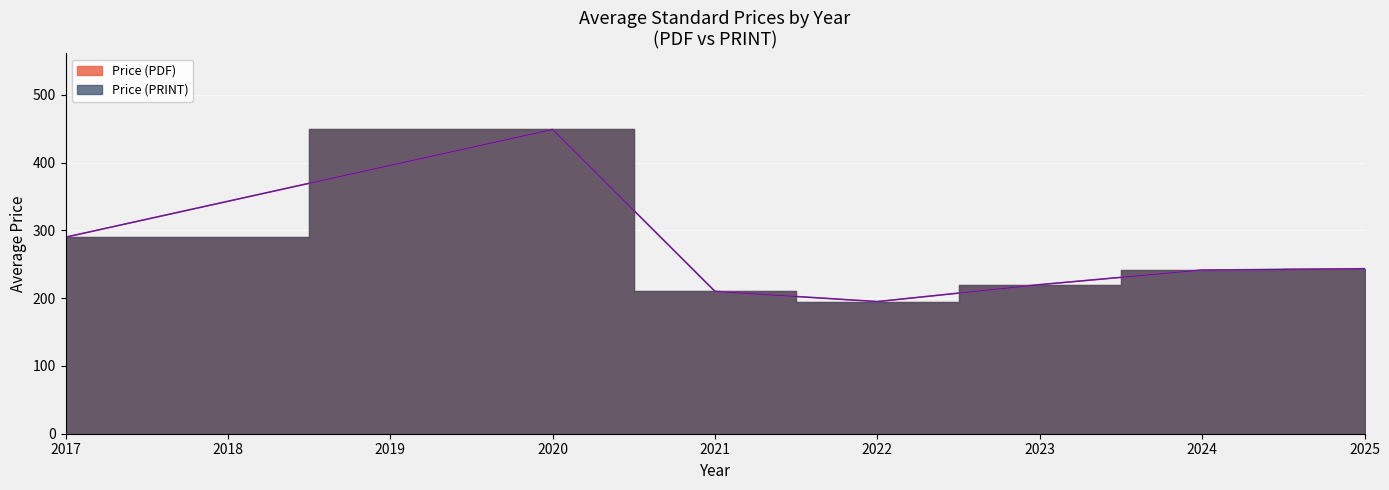

What are all the series names shown in the legend?

Price (PDF), Price (PRINT)